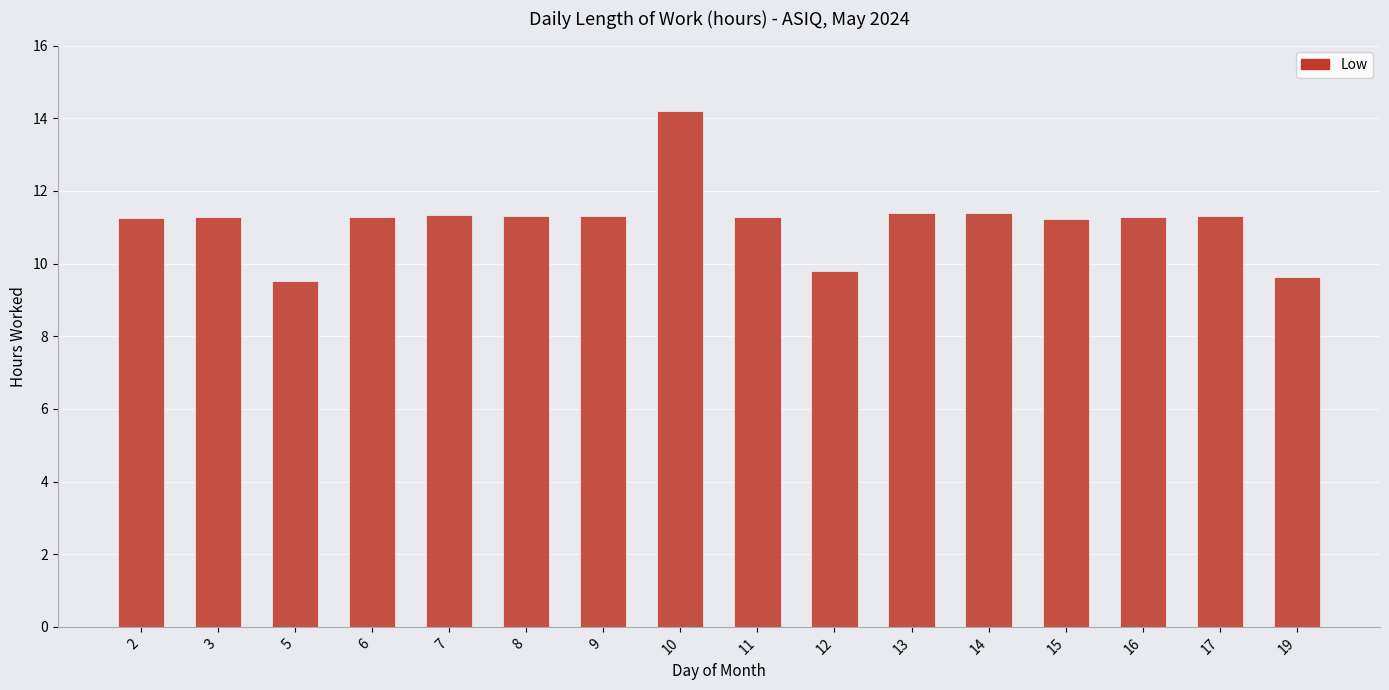

Which category has the highest value across all series?

10